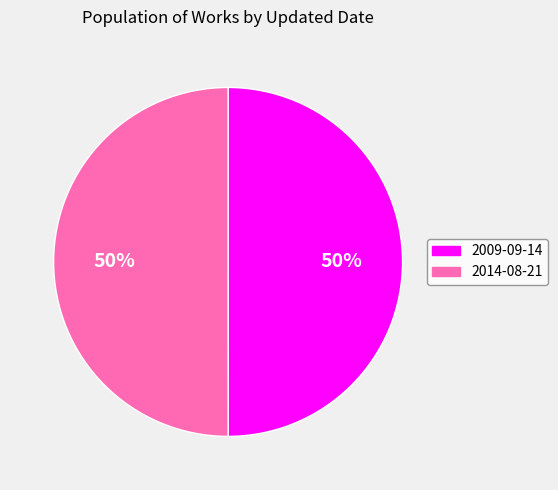

What is the ratio of the value at 2009-09-14 to the value at 2014-08-21?

1.0